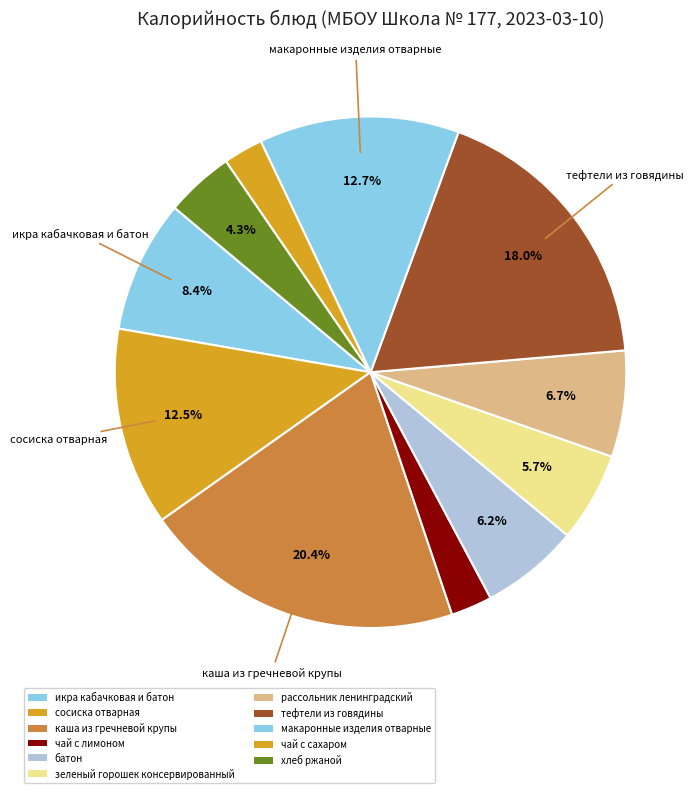

To the nearest percent, what portion does зеленый горошек консервированный represent?

6%